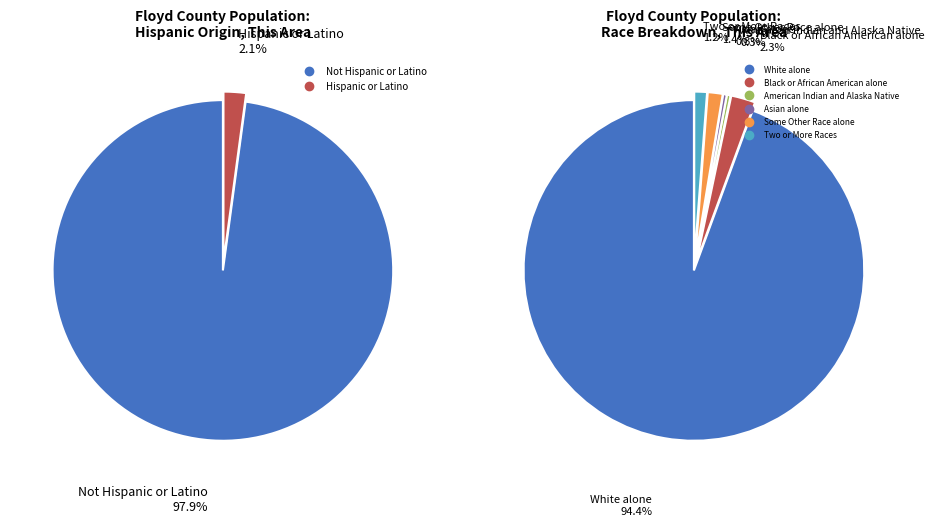

How many slices are in this pie chart?

2